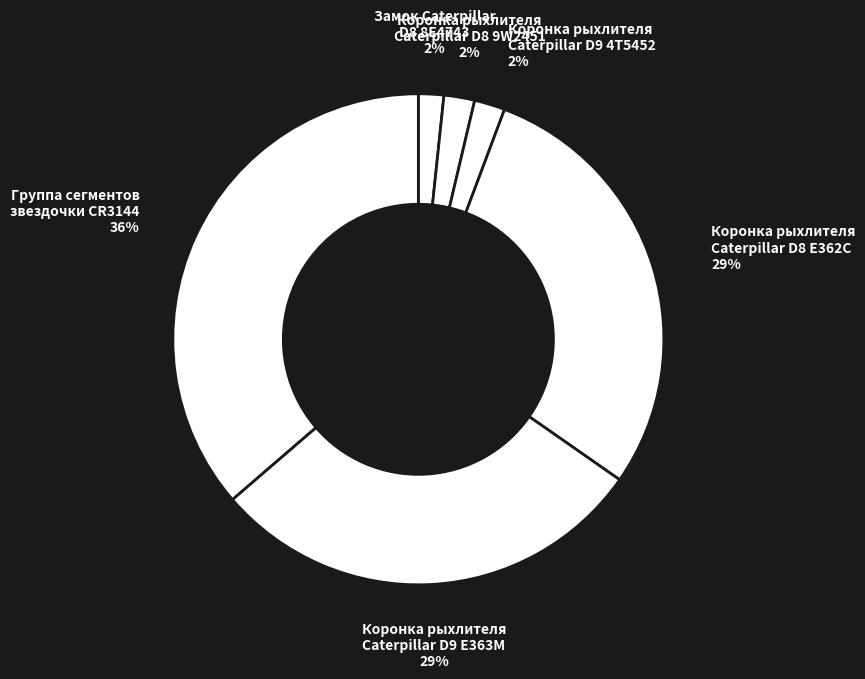

Combined, do Коронка рыхлителя Caterpillar D8 E362C and Коронка рыхлителя Caterpillar D9 4T5452 account for over 50%?

No